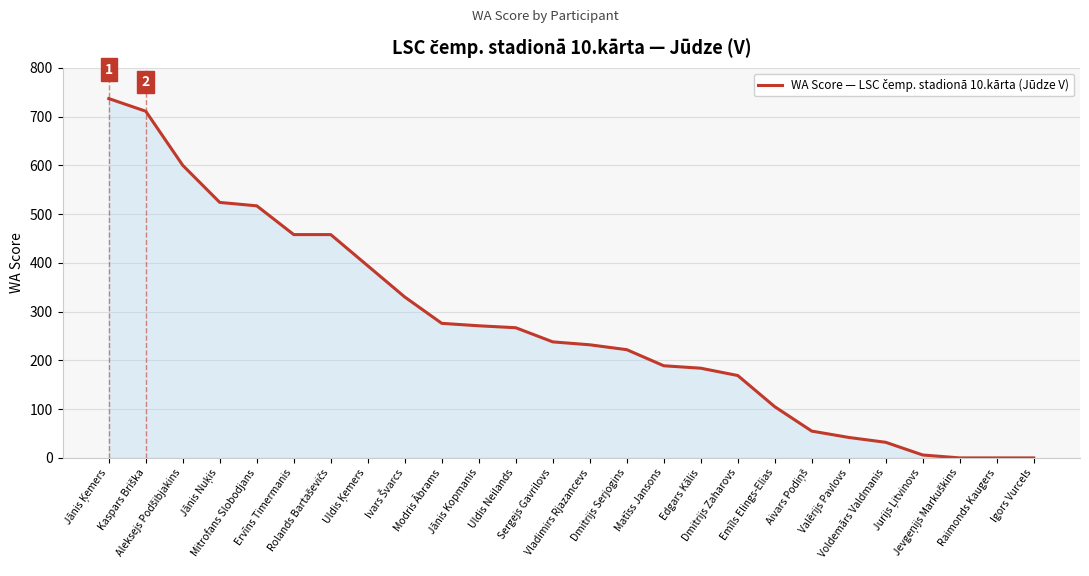

What is the difference between the maximum and minimum values?

737